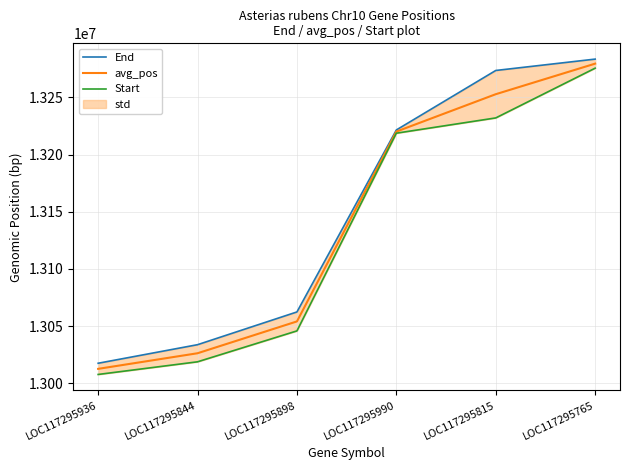

True or false: End has more than 0 points higher than both neighbors.

False